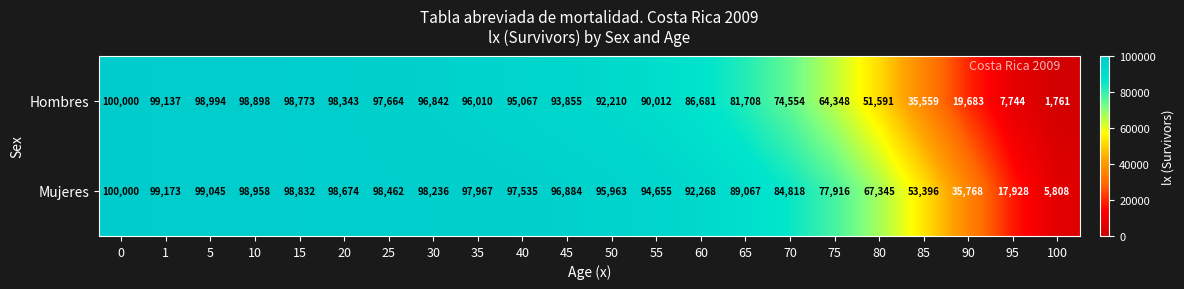

The Mujeres series shows 84818 at 70. True or false?

True